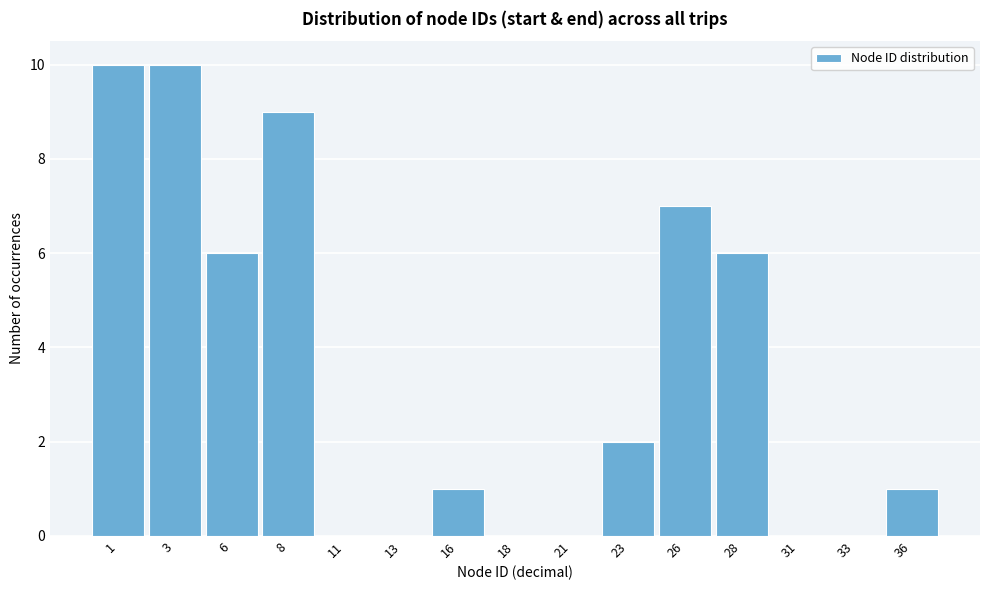

Reading right to left, list all the values displayed in this chart.

36=1	33=0	31=0	28=6	26=7	23=2	21=0	18=0	16=1	13=0	11=0	8=9	6=6	3=10	1=10